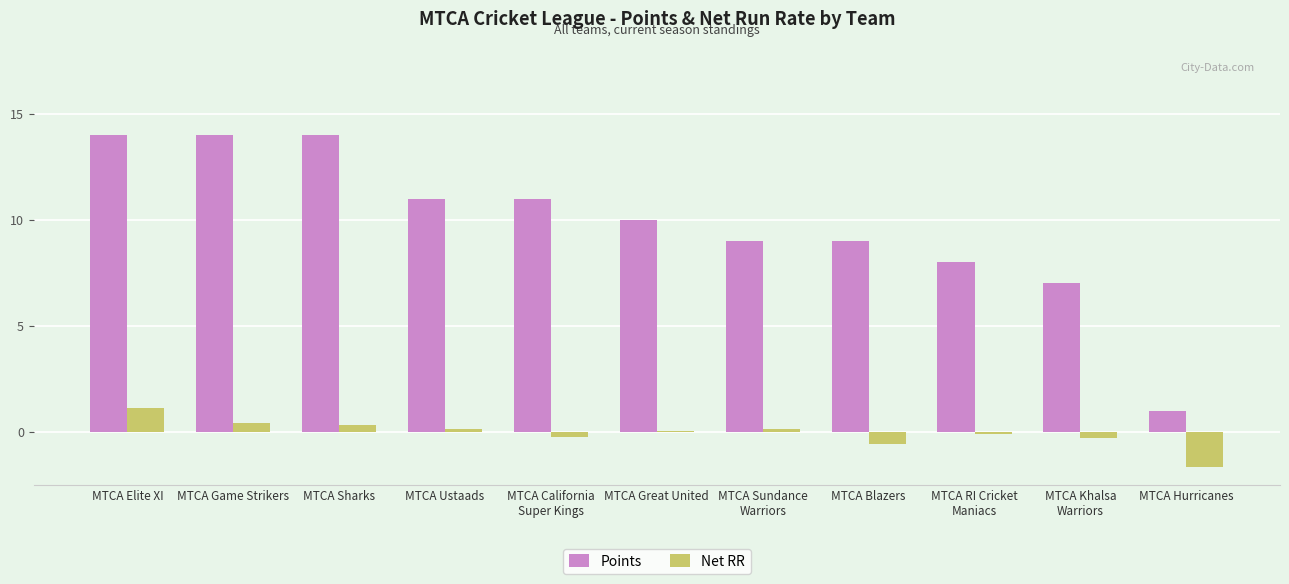

Is the value of Net RR at MTCA Great United greater than the value of Points at MTCA Great United?

No